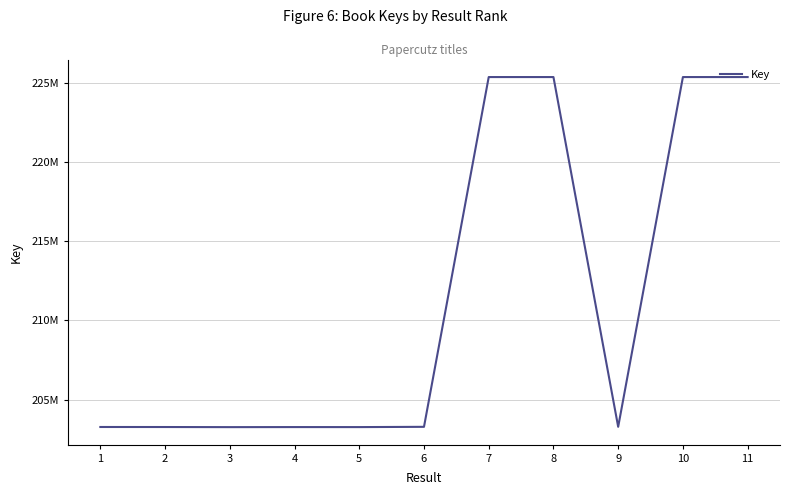

Does the chart have visible grid lines?

Yes